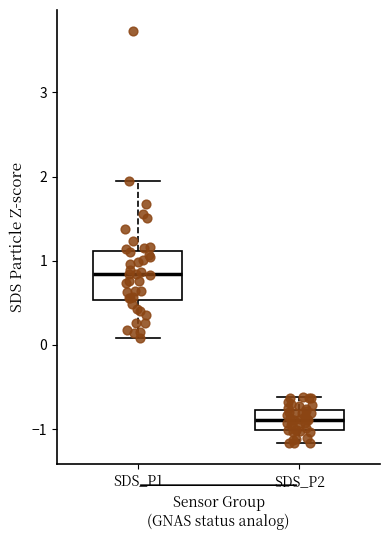

Reading left to right, read every box against the y-axis: the position of its median line, the range the box covers, and the ends of its whiskers. The values are not printed on the chart, so give them approximately, as read against the axis.

SDS_P1: median 0.8, box 0.5 to 1.1, whiskers 0.1 to 2.0
SDS_P2: median -0.9, box -1.0 to -0.8, whiskers -1.2 to -0.6